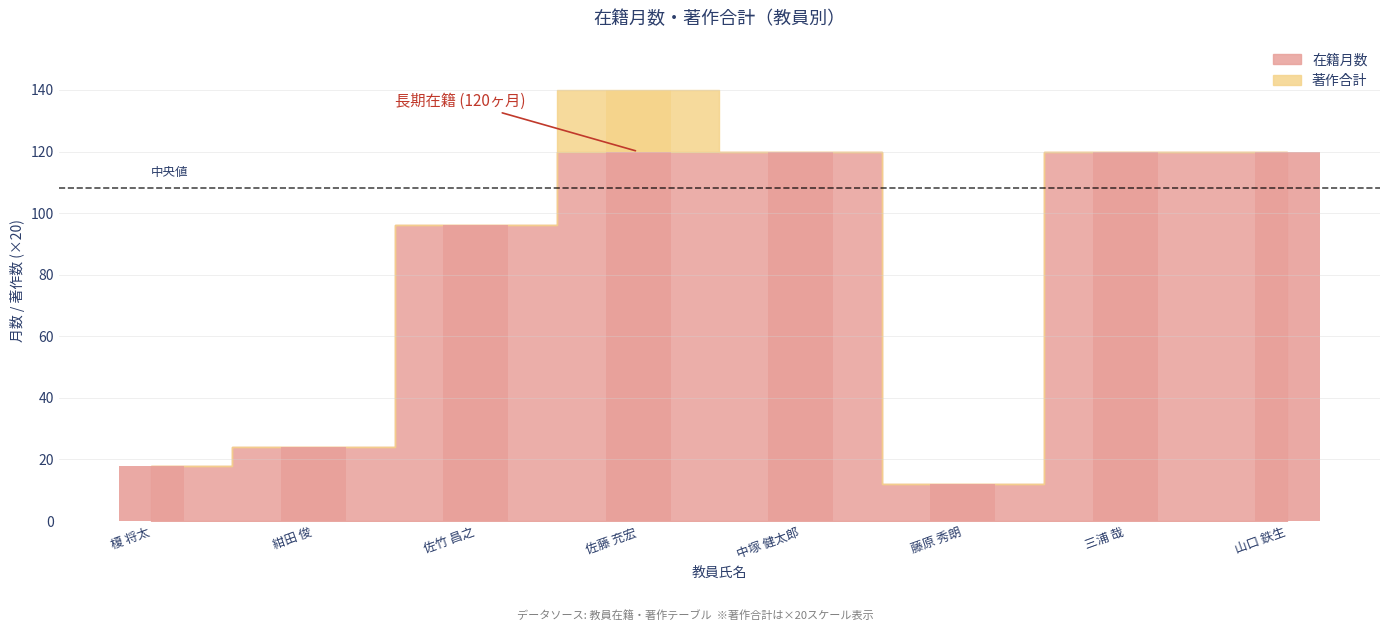

Rank the series by their average value, from highest to lowest.

在籍月数, 著作合計